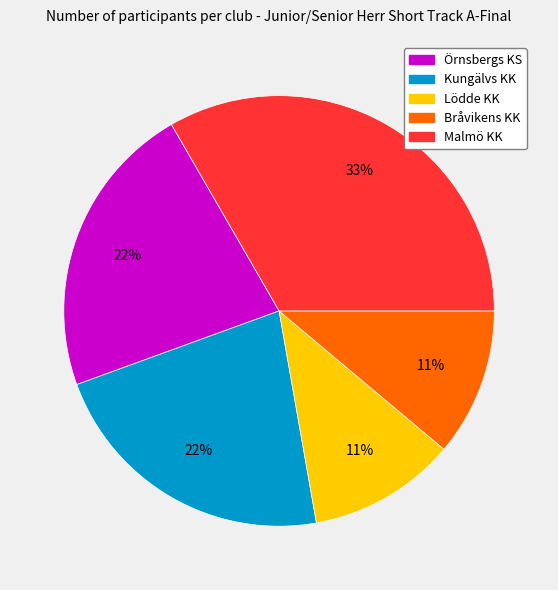

True or false: Bråvikens KK accounts for 11% of the total.

True